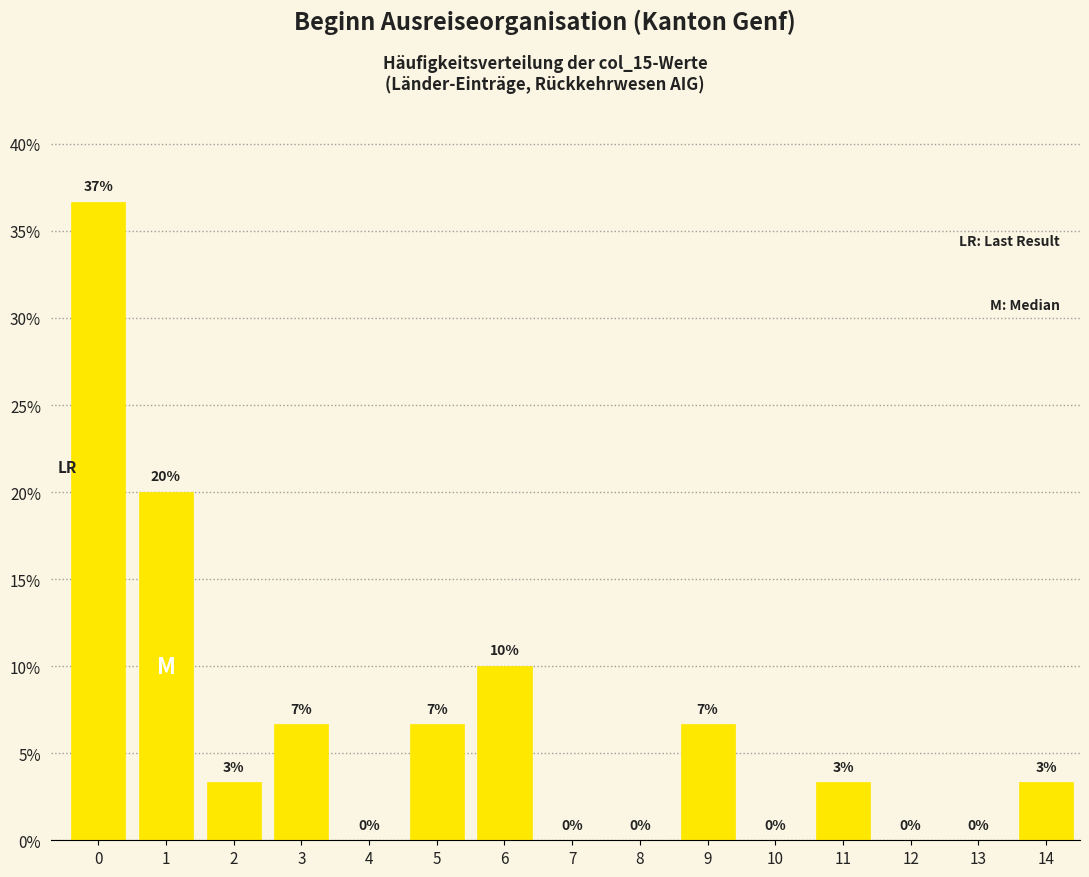

Read the value at 1.

20.0